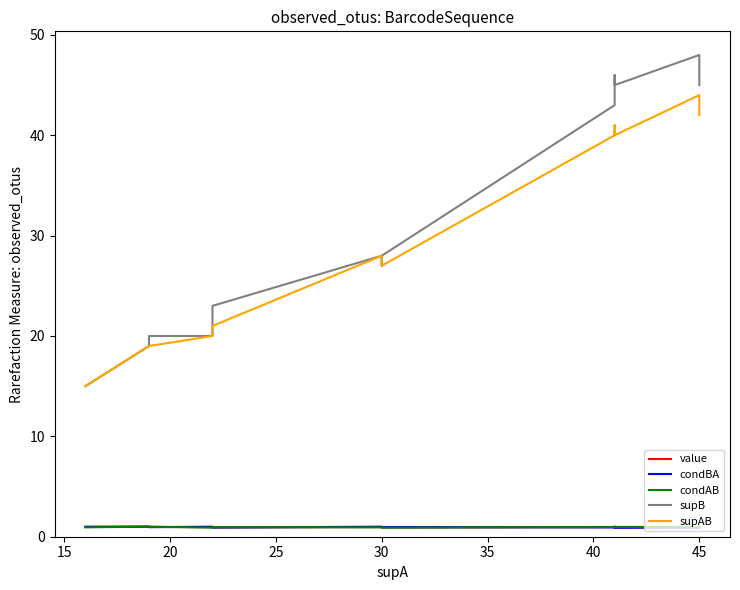

Rank the series by their maximum value, from lowest to highest.

value, condBA, condAB, supAB, supB